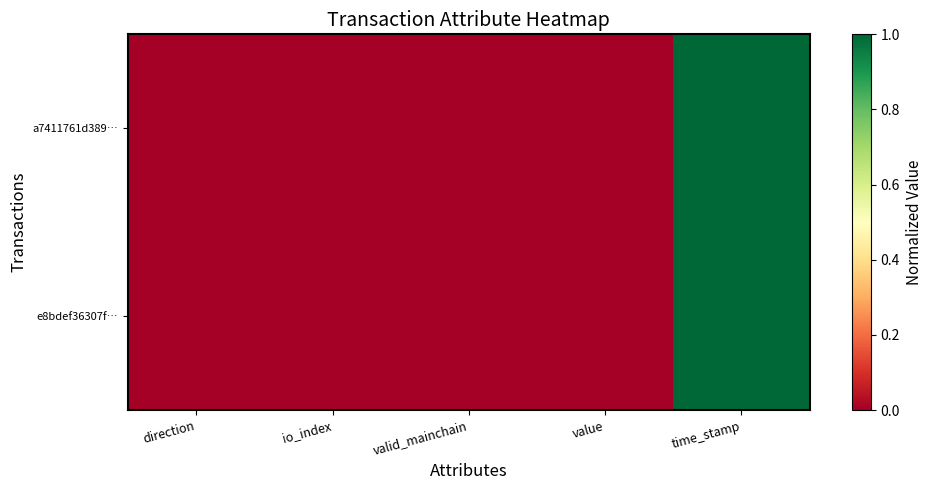

Reading right to left, extract all data points from this chart.

a7411761d389…: time_stamp=1.0	value=0.0	valid_mainchain=0.0	io_index=0.0	direction=0.0
e8bdef36307f…: time_stamp=1.0	value=0.0	valid_mainchain=0.0	io_index=0.0	direction=0.0